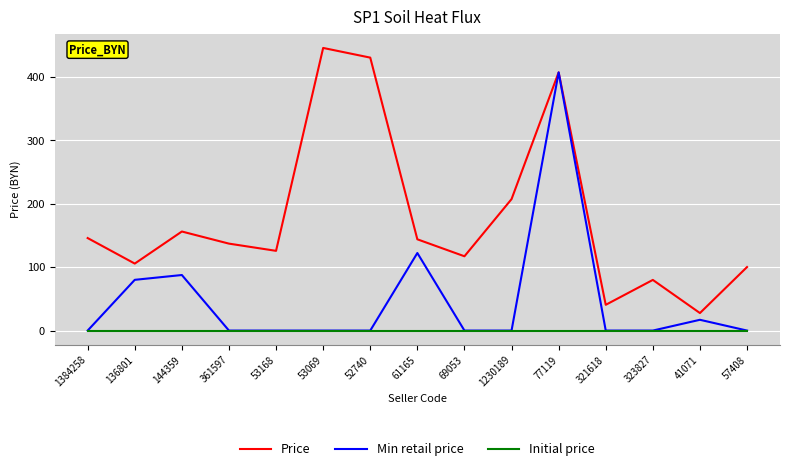

Which category has the lowest value in the Price series?

41071